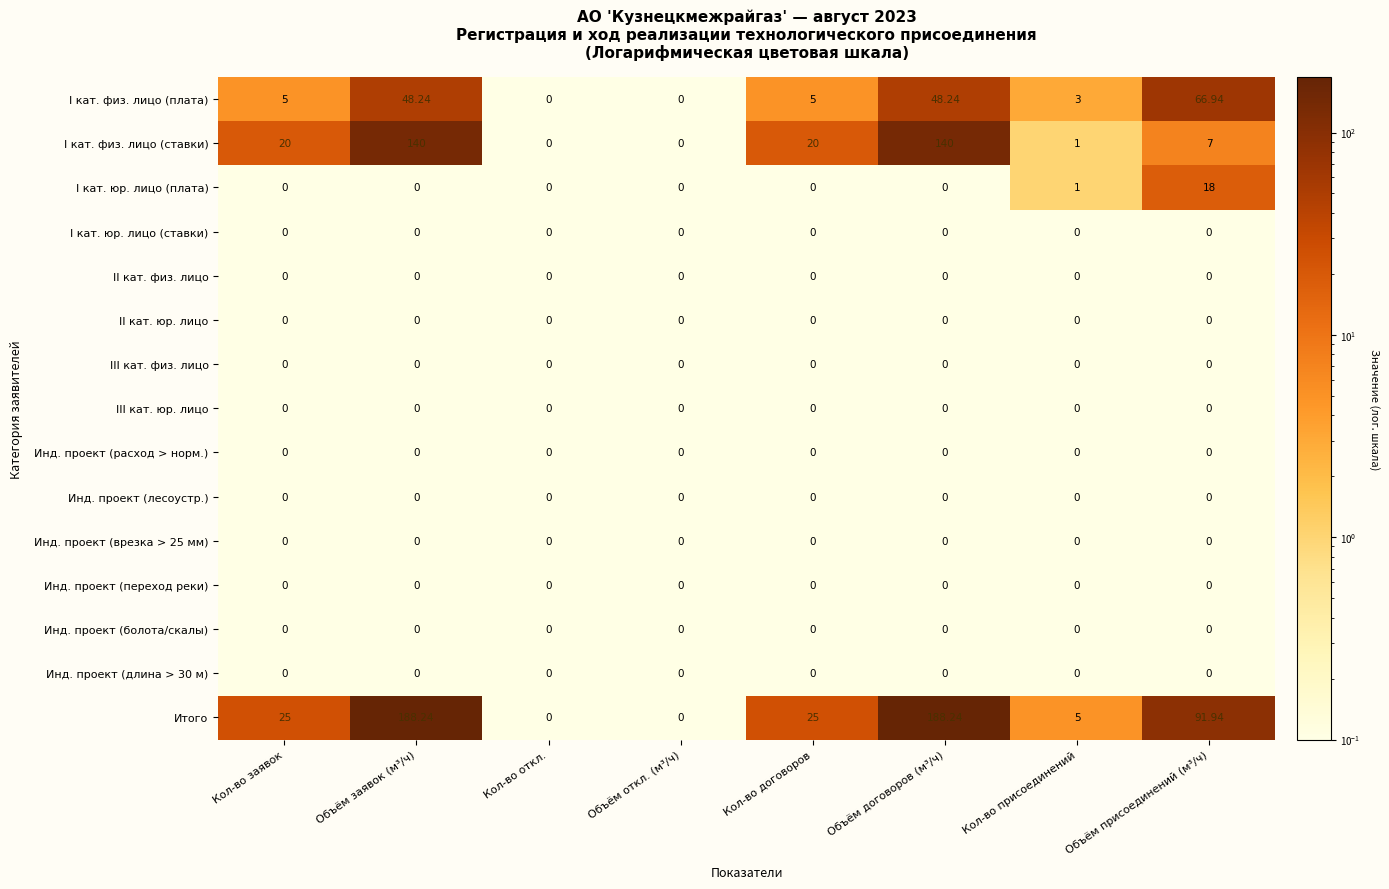

Where is Итого nearest to the value 94?

Объём присоединений (м³/ч)